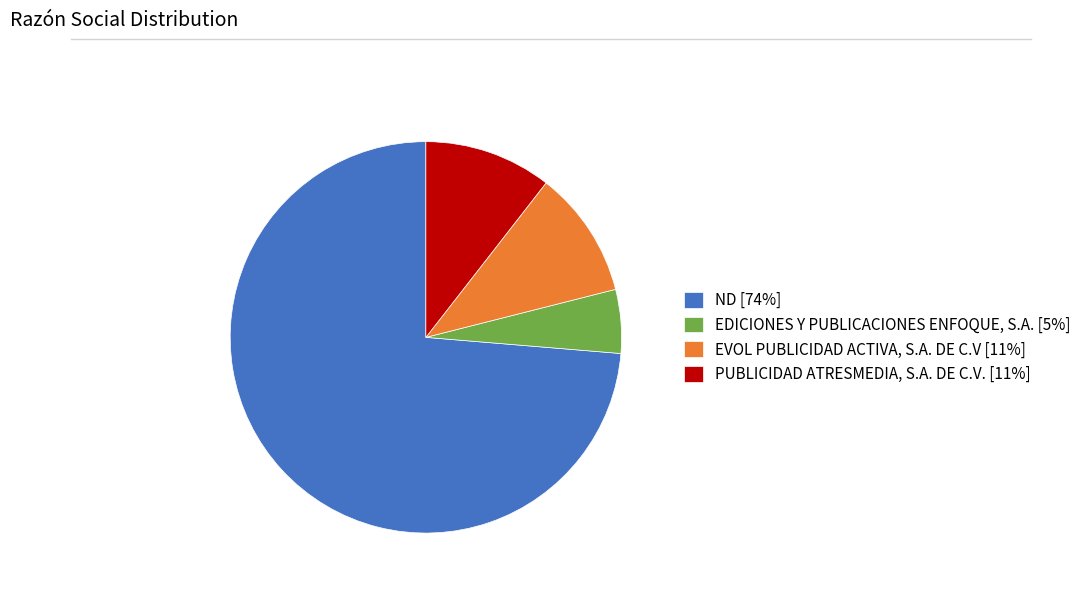

True or false: PUBLICIDAD ATRESMEDIA, S.A. DE C.V. [11%] accounts for 1% of the total.

False